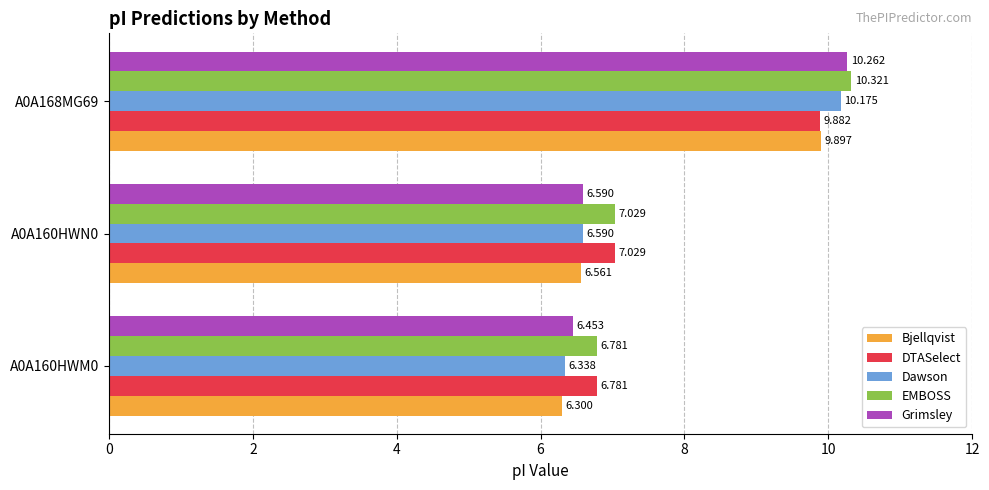

What is the difference between the maximum and second lowest values in the DTASelect series?

2.9